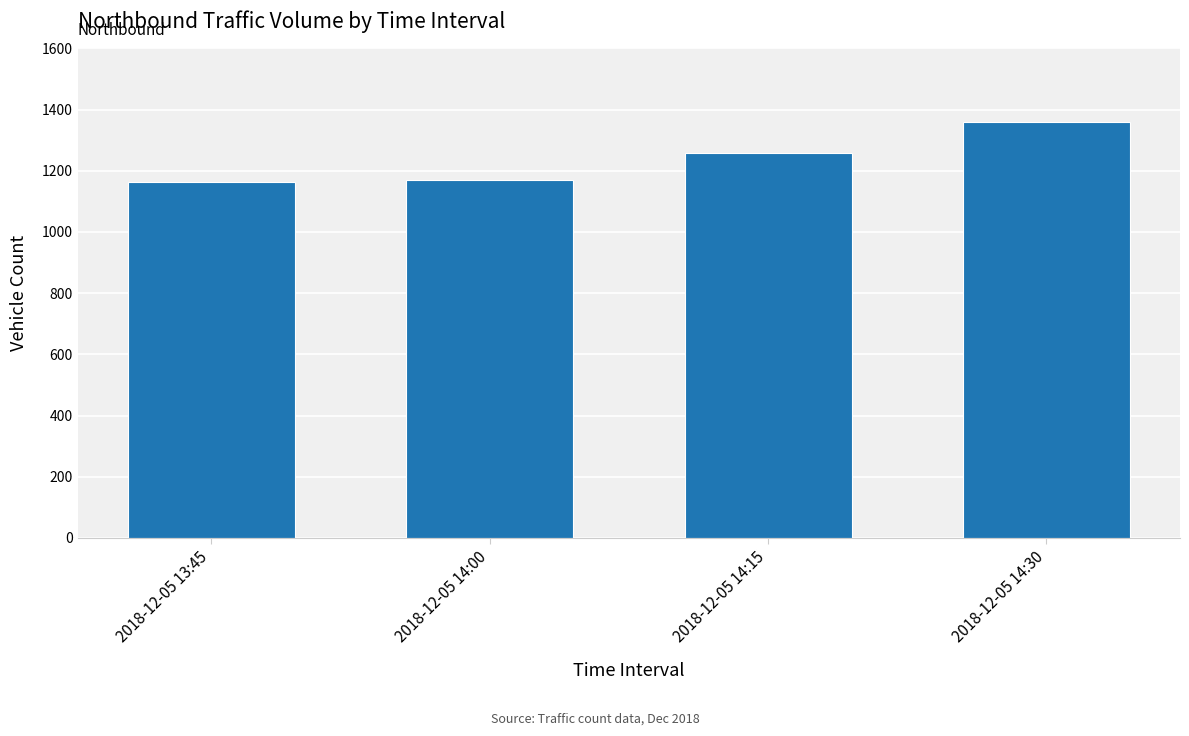

Approximately how many times larger is the value at 2018-12-05 14:15 compared to 2018-12-05 14:00?

1.1